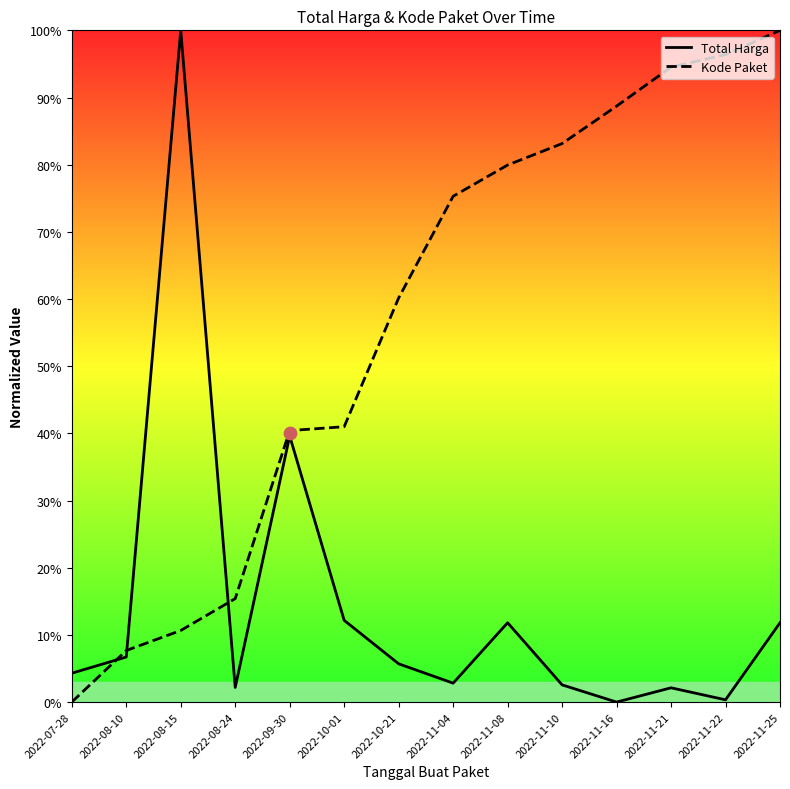

Is the value of Total Harga at 2022-08-15 greater than the value of Kode Paket at 2022-10-01?

Yes